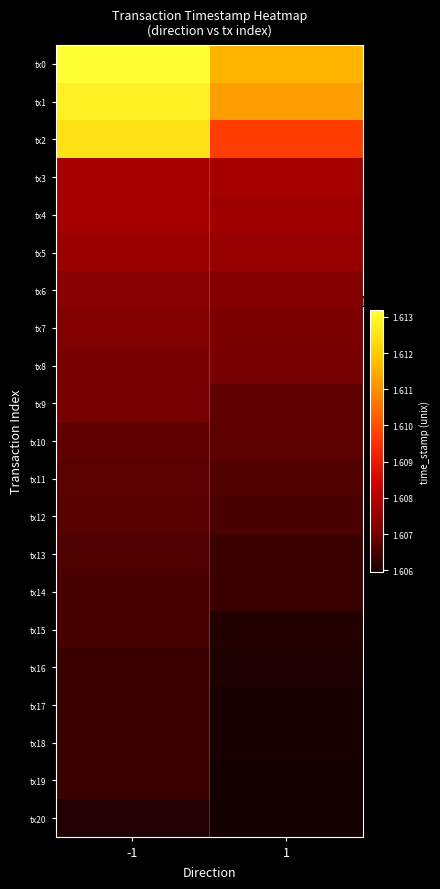

Which series has the largest range (max minus min)?

tx2